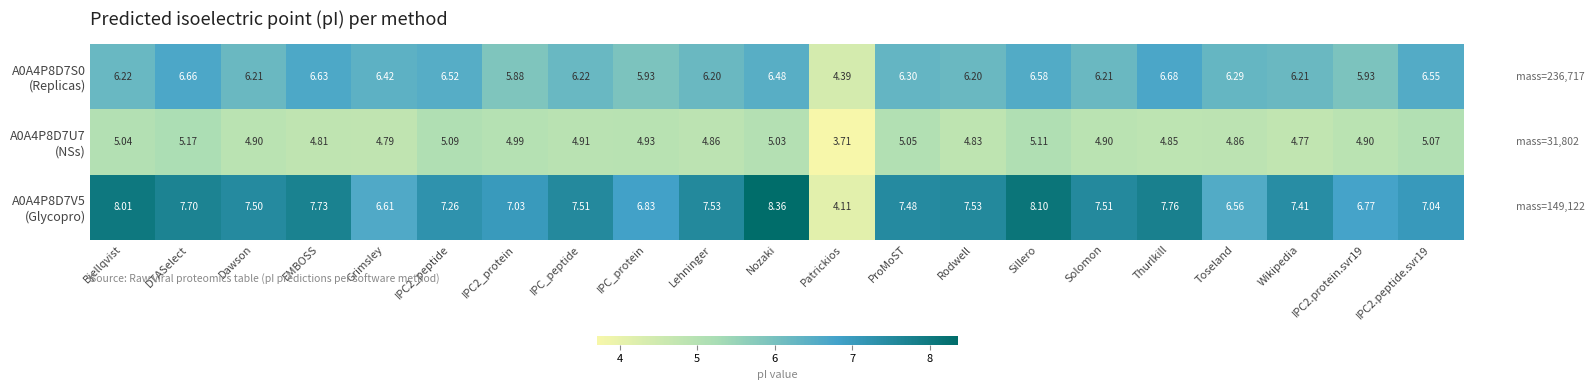

At which category is the sum across all series the highest?

Nozaki